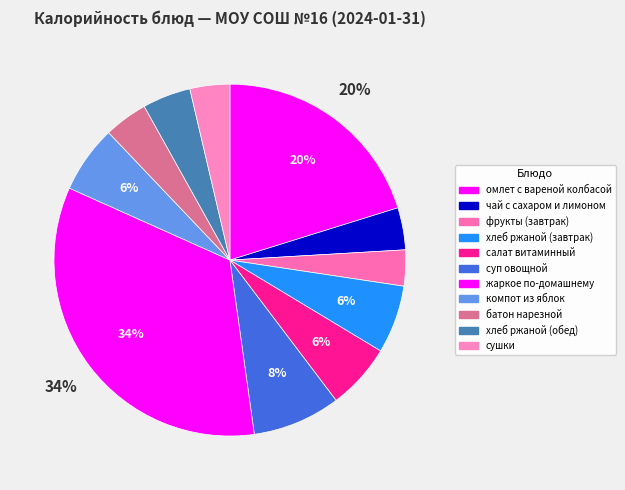

Combined, do фрукты (завтрак) and компот из яблок account for over 50%?

No